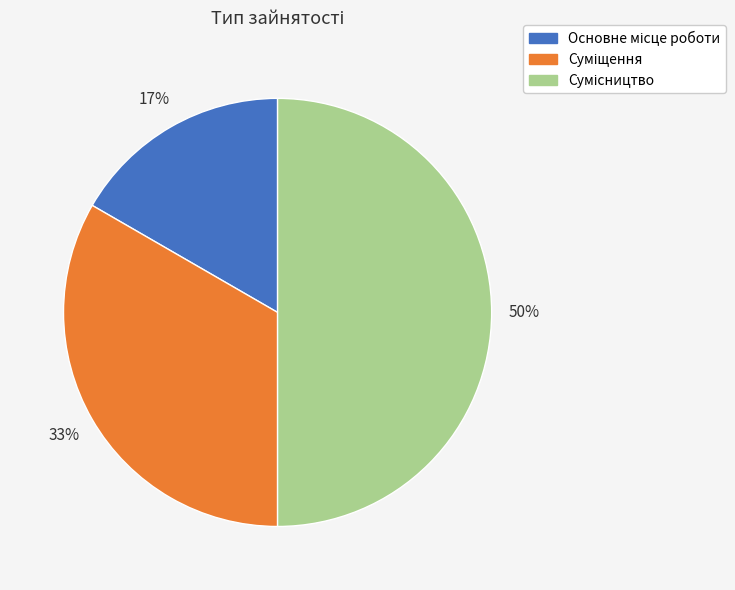

To the nearest percent, what is the difference between the largest and smallest slice percentages?

33%